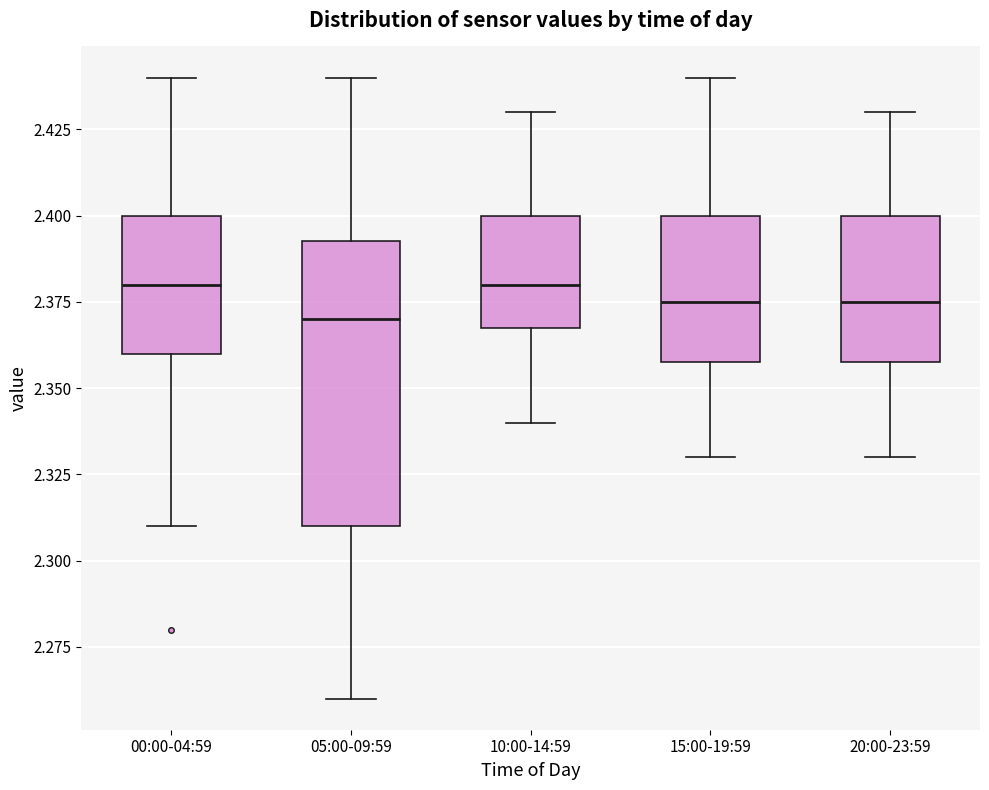

Reading left to right, transcribe this box plot: for each box, give where its median line is, the range the box spans, and where its two whiskers end, as read against the y-axis. The values are not printed on the chart, so give them approximately, as read against the axis.

00:00-04:59: median 2.380, box 2.360 to 2.400, whiskers 2.310 to 2.440
05:00-09:59: median 2.370, box 2.310 to 2.395, whiskers 2.260 to 2.440
10:00-14:59: median 2.380, box 2.370 to 2.400, whiskers 2.340 to 2.430
15:00-19:59: median 2.375, box 2.360 to 2.400, whiskers 2.330 to 2.440
20:00-23:59: median 2.375, box 2.360 to 2.400, whiskers 2.330 to 2.430